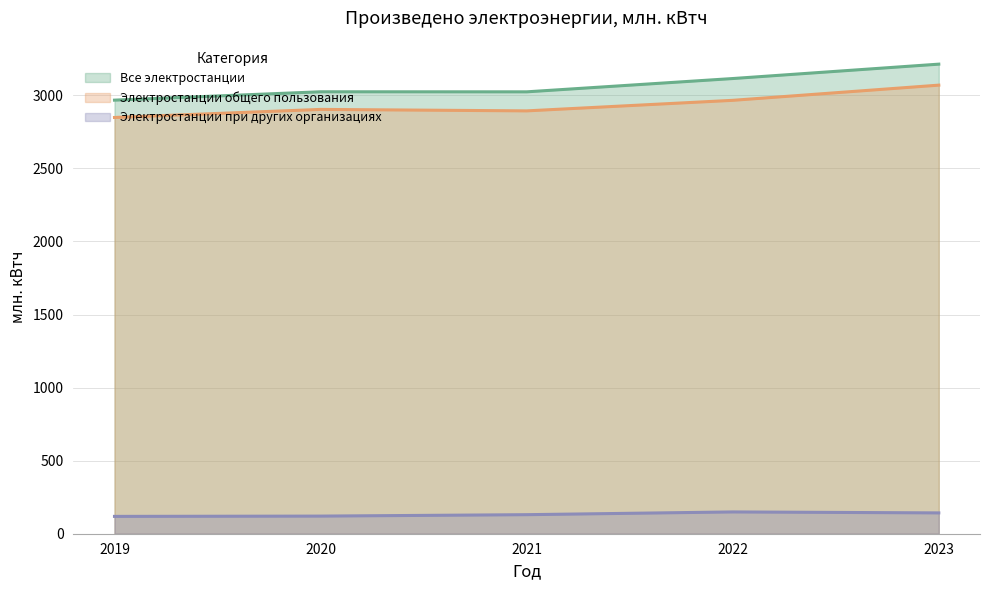

What value does the Все электростанции series have at 2023?

3213.3